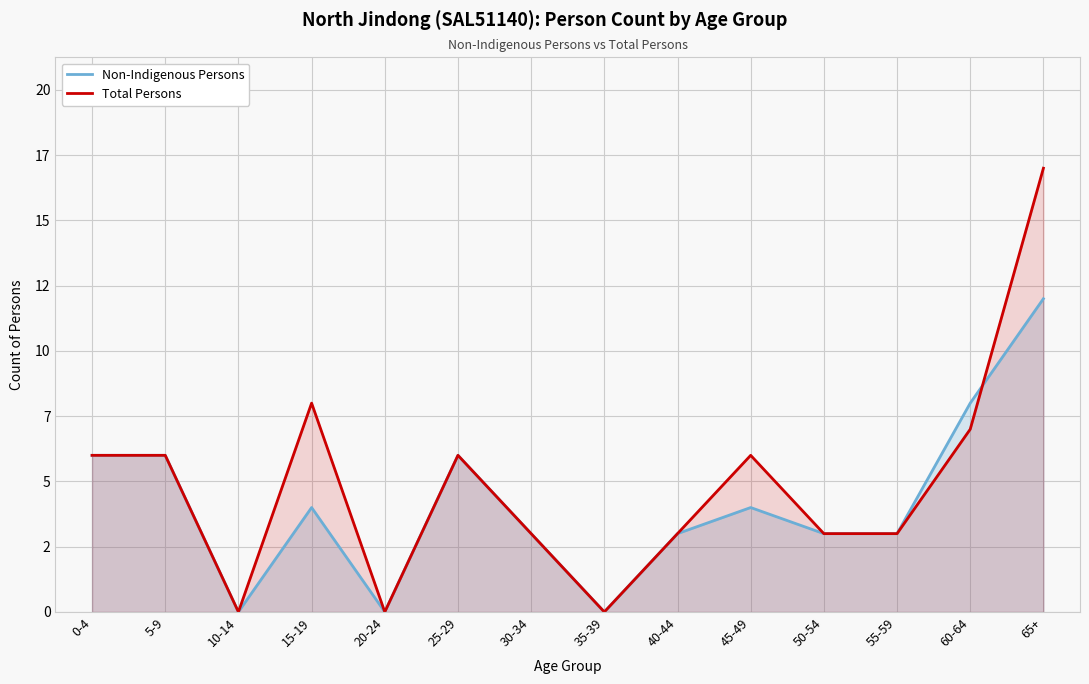

What is the sum of all Total Persons values?

68